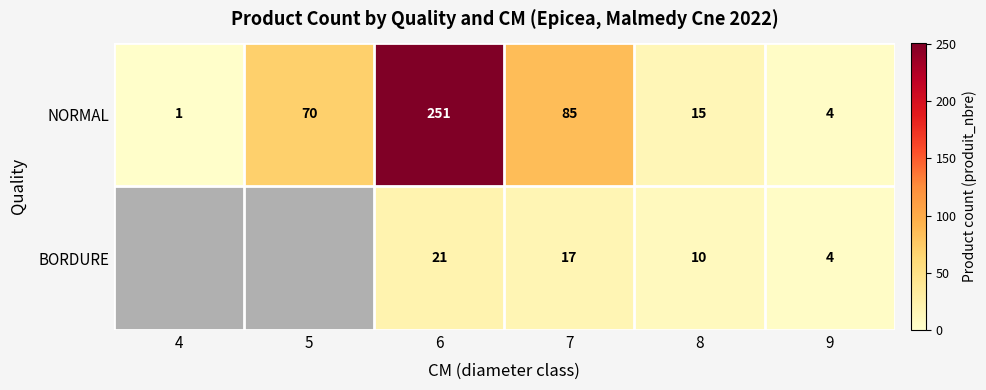

Is the value of BORDURE at 6 greater than the value of NORMAL at 4?

Yes